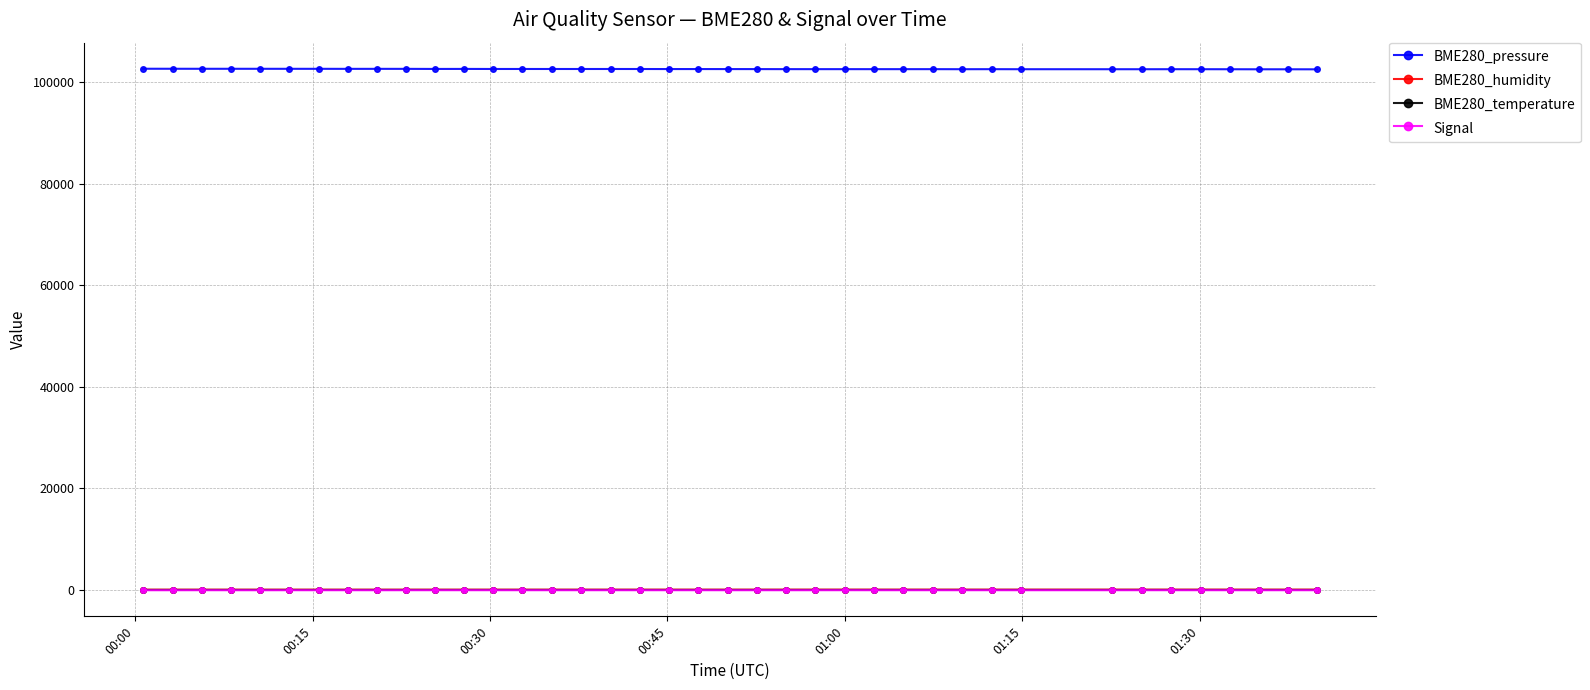

What is the maximum value shown in the chart?

102621.4